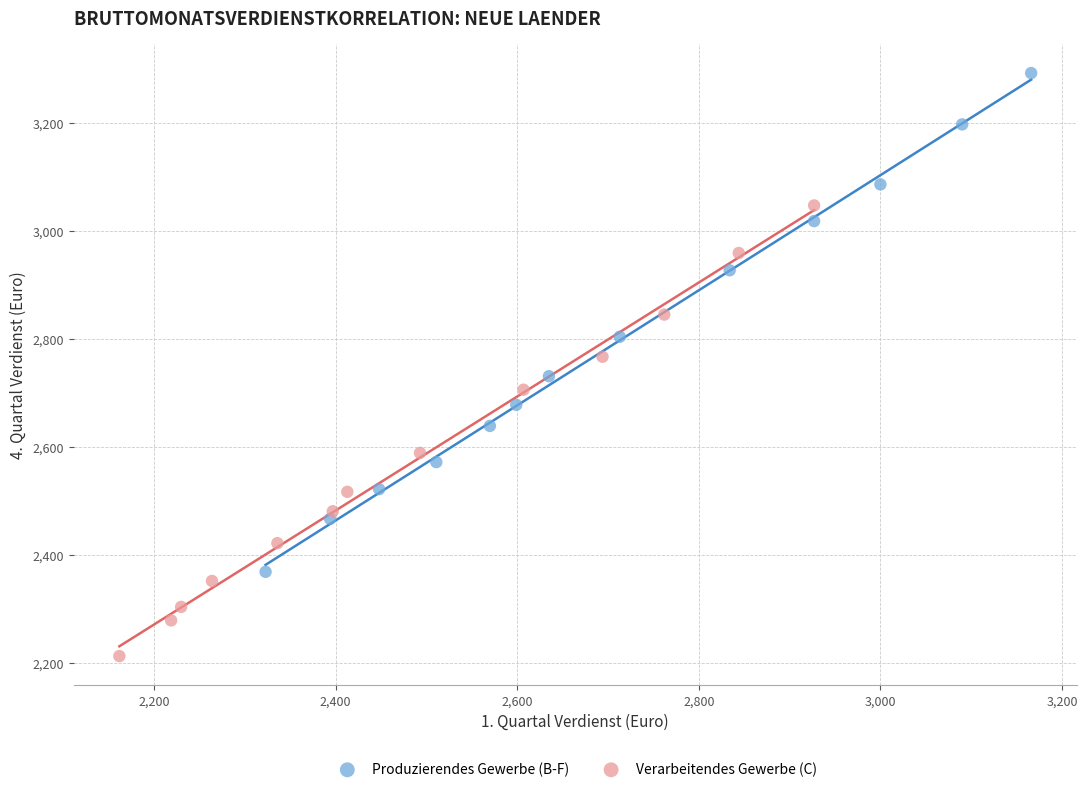

Which series has the widest spread of Y values?

Produzierendes Gewerbe (B-F)